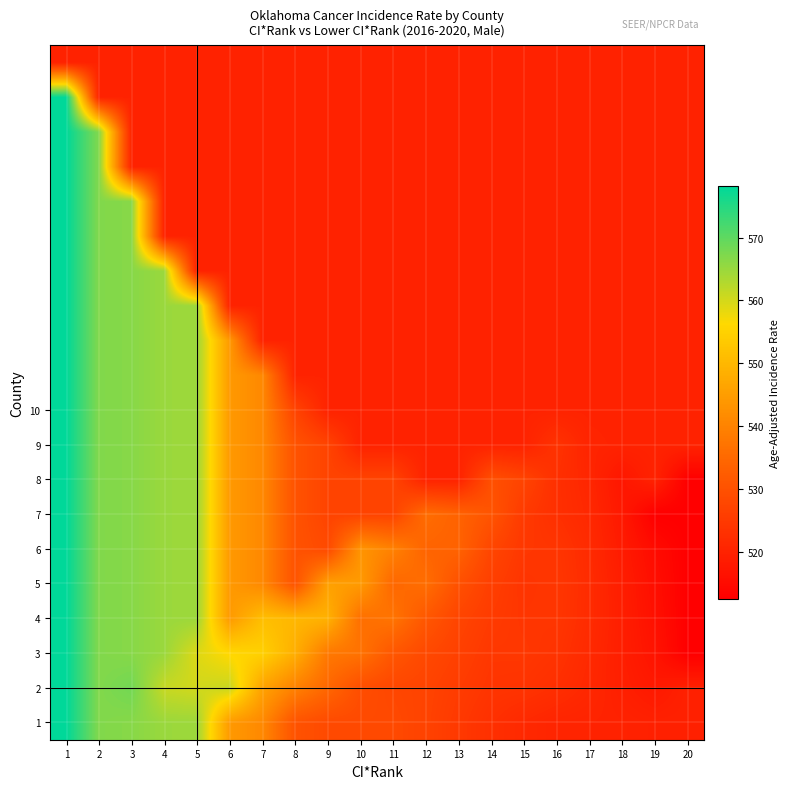

What is the maximum value shown in the chart?

578.2